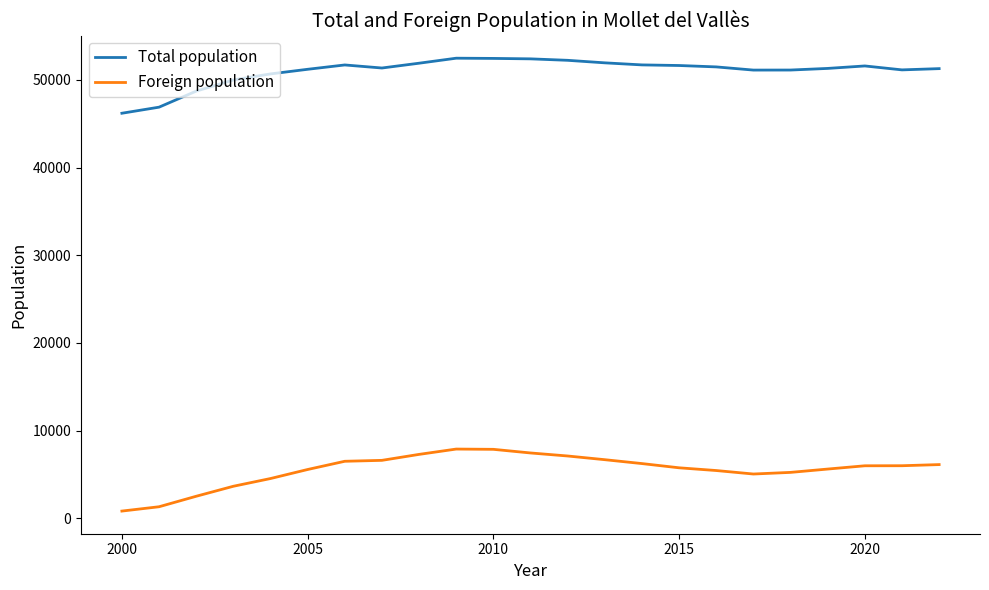

Which series has the largest total across all categories?

Total population